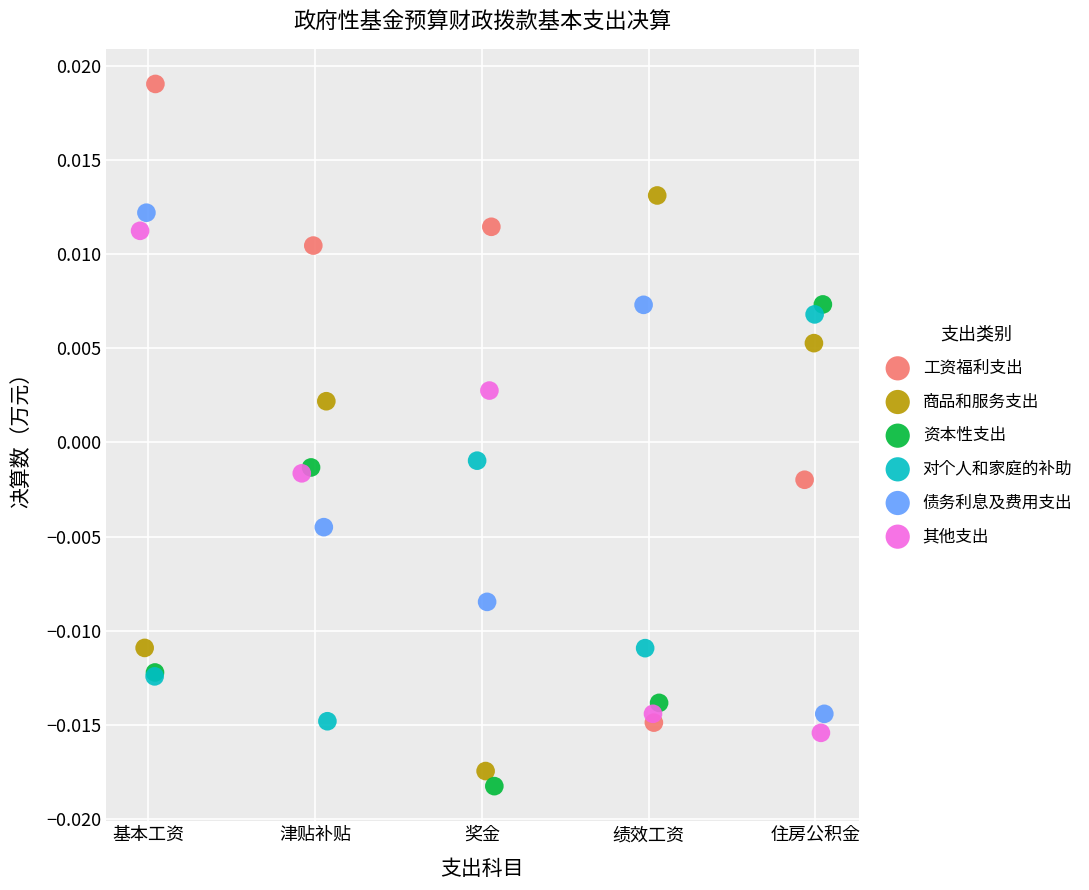

Which series has the largest Y range (max minus min)?

工资福利支出